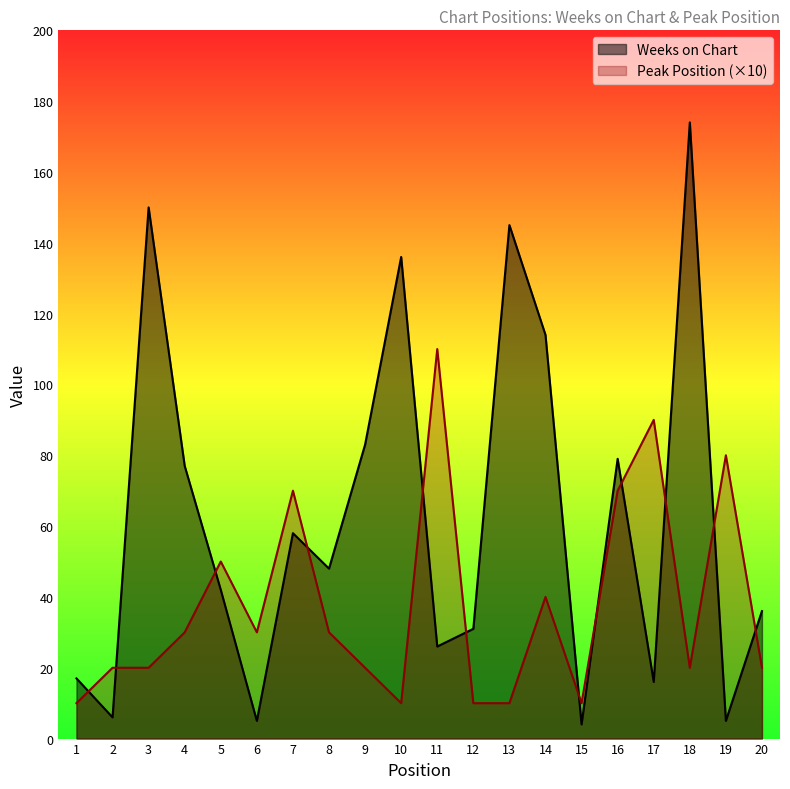

The value of Weeks on Chart at 15 is 2. True or false?

False